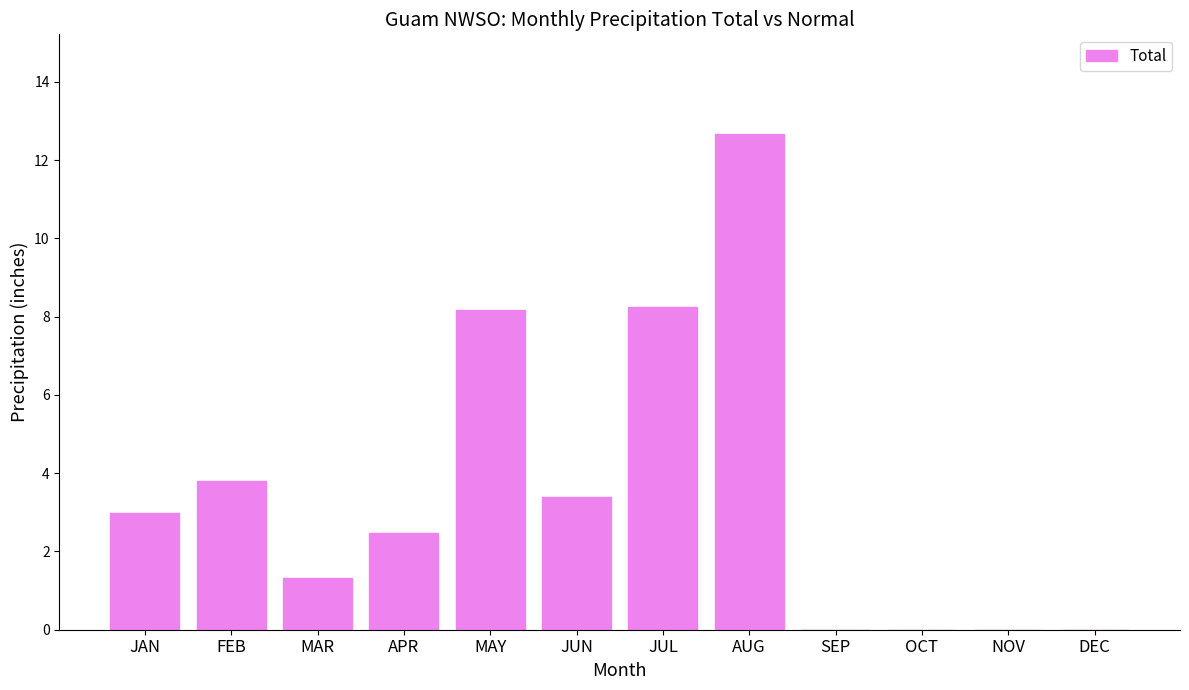

Count the number of categories in the chart.

12